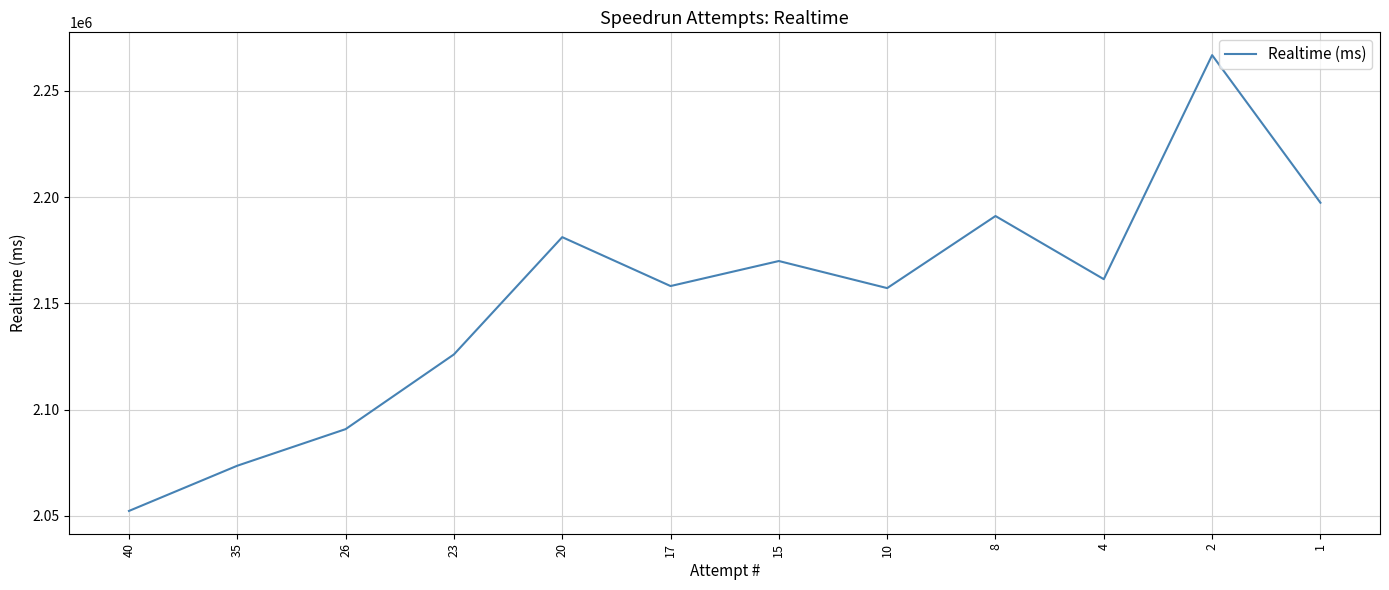

The value at 4 is 2161412. True or false?

True